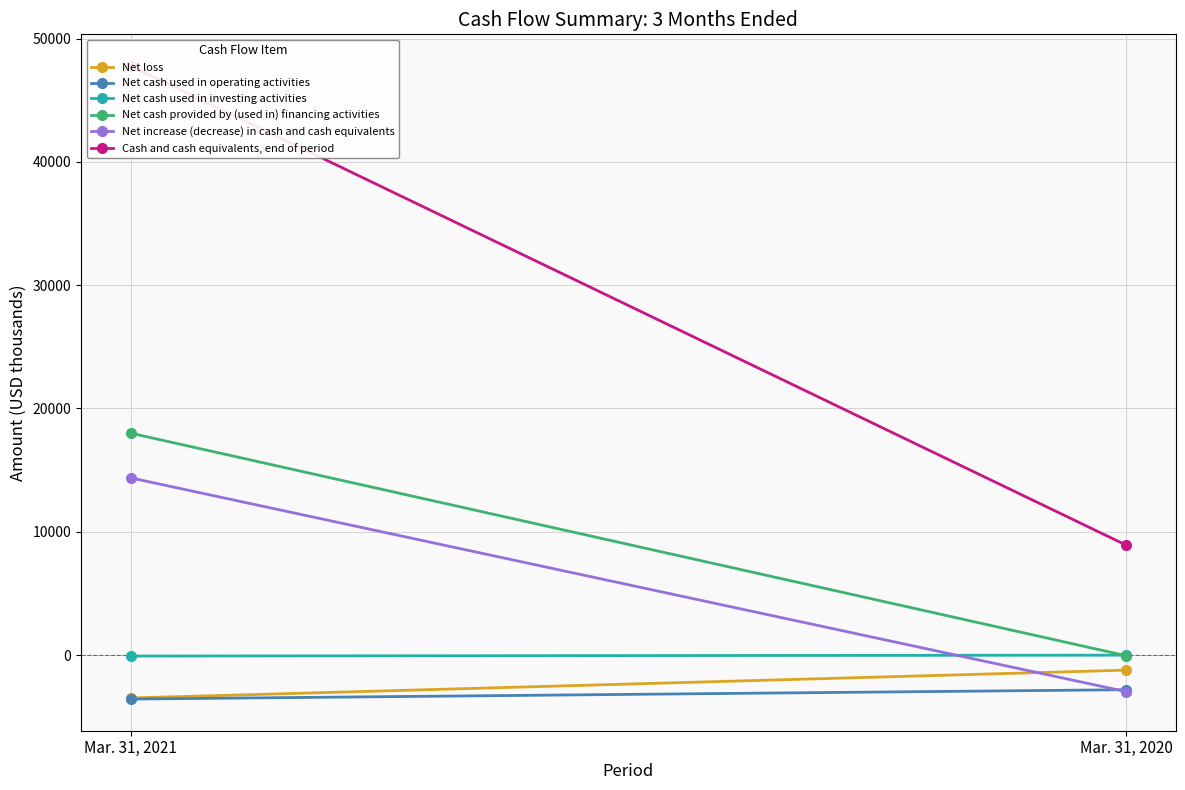

Reading left to right, transcribe all the data shown in this chart.

Net loss: Mar. 31, 2021=-3478	Mar. 31, 2020=-1220
Net cash used in operating activities: Mar. 31, 2021=-3566	Mar. 31, 2020=-2807
Net cash used in investing activities: Mar. 31, 2021=-78	Mar. 31, 2020=-4
Net cash provided by (used in) financing activities: Mar. 31, 2021=17997	Mar. 31, 2020=-50
Net increase (decrease) in cash and cash equivalents: Mar. 31, 2021=14371	Mar. 31, 2020=-2962
Cash and cash equivalents, end of period: Mar. 31, 2021=47777	Mar. 31, 2020=8923